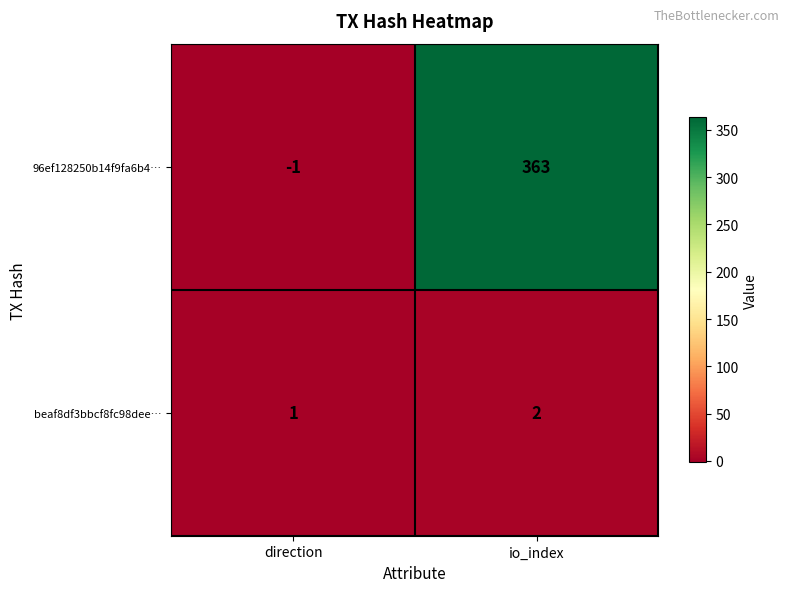

What is the difference between the maximum and minimum values in the 96ef128250b14f9fa6b4… series?

364